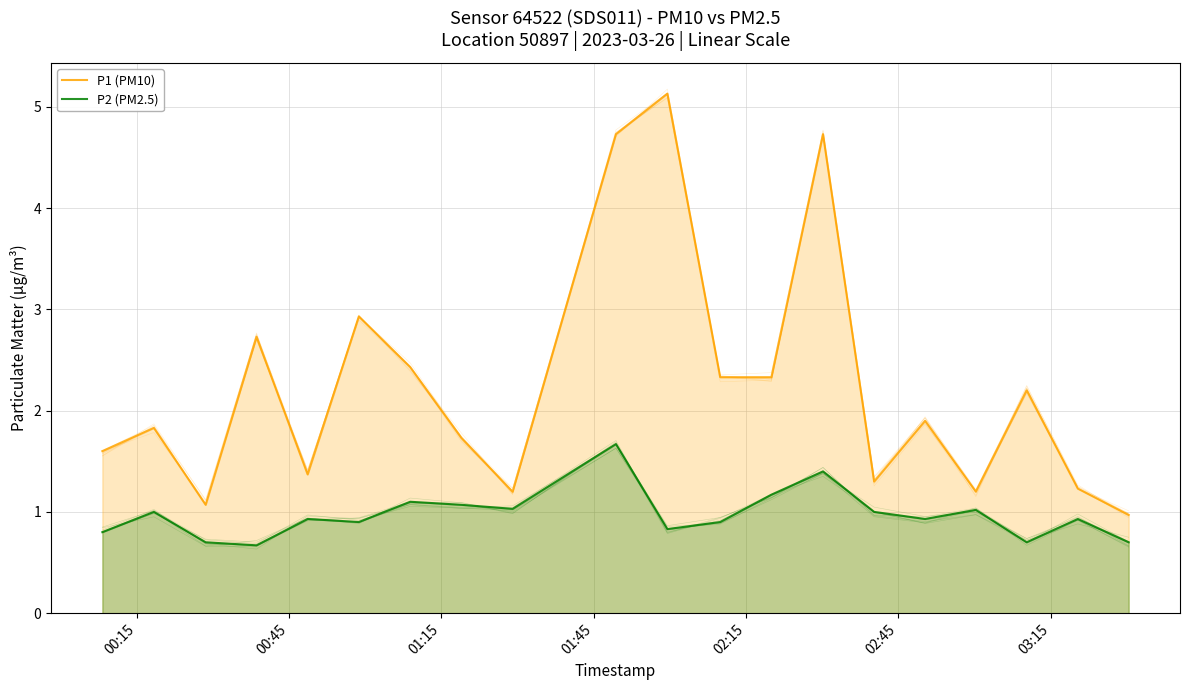

At which category is the sum across all series the highest?

9